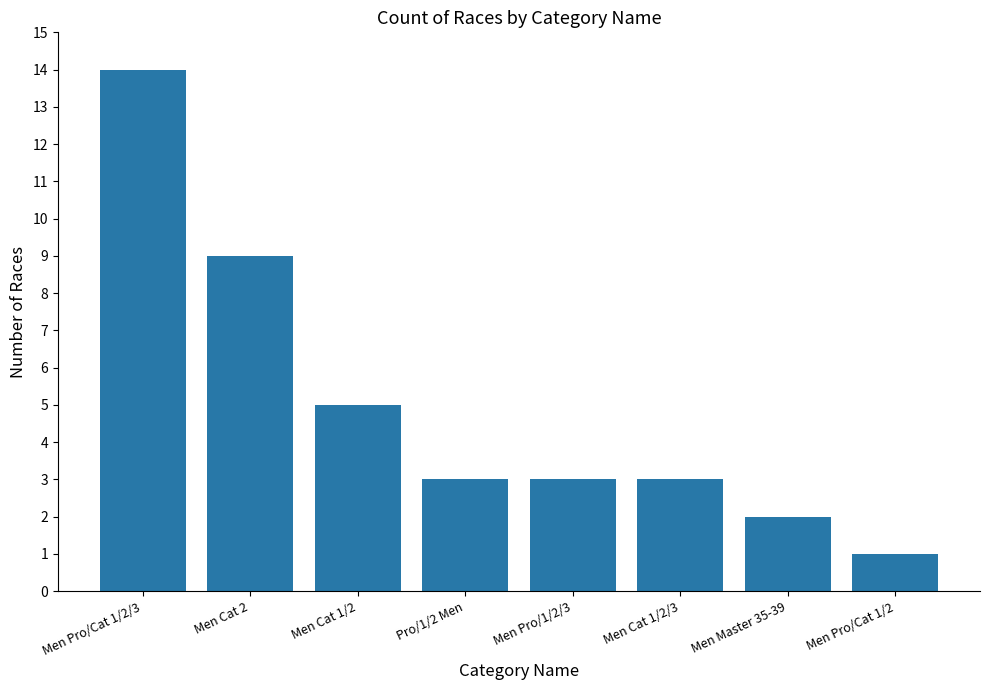

How many bars are there in total?

8